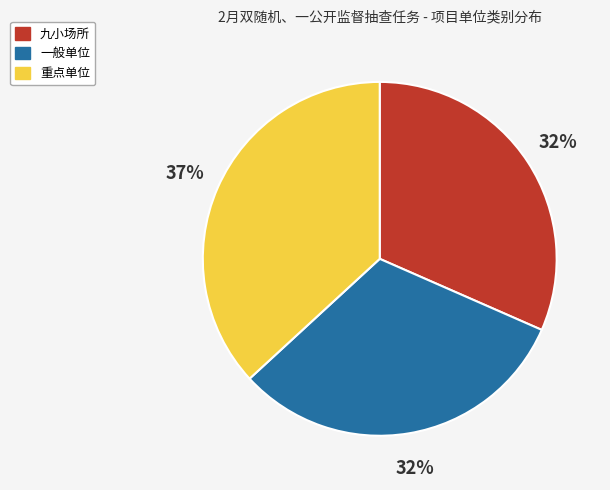

Is there a majority slice in this chart?

No